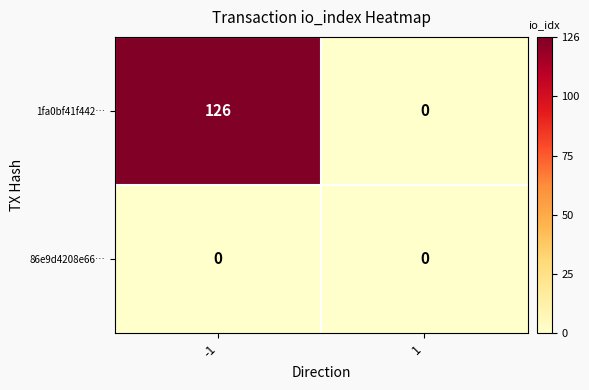

What is the difference between the maximum and minimum values in the 1fa0bf41f442… series?

126